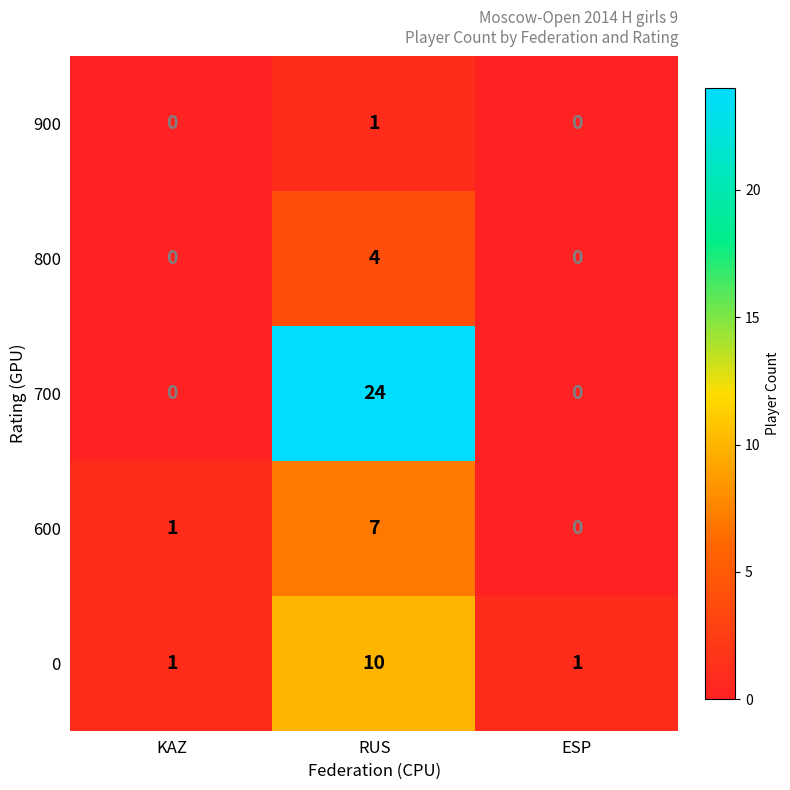

The 600 series shows 0 at ESP. True or false?

True